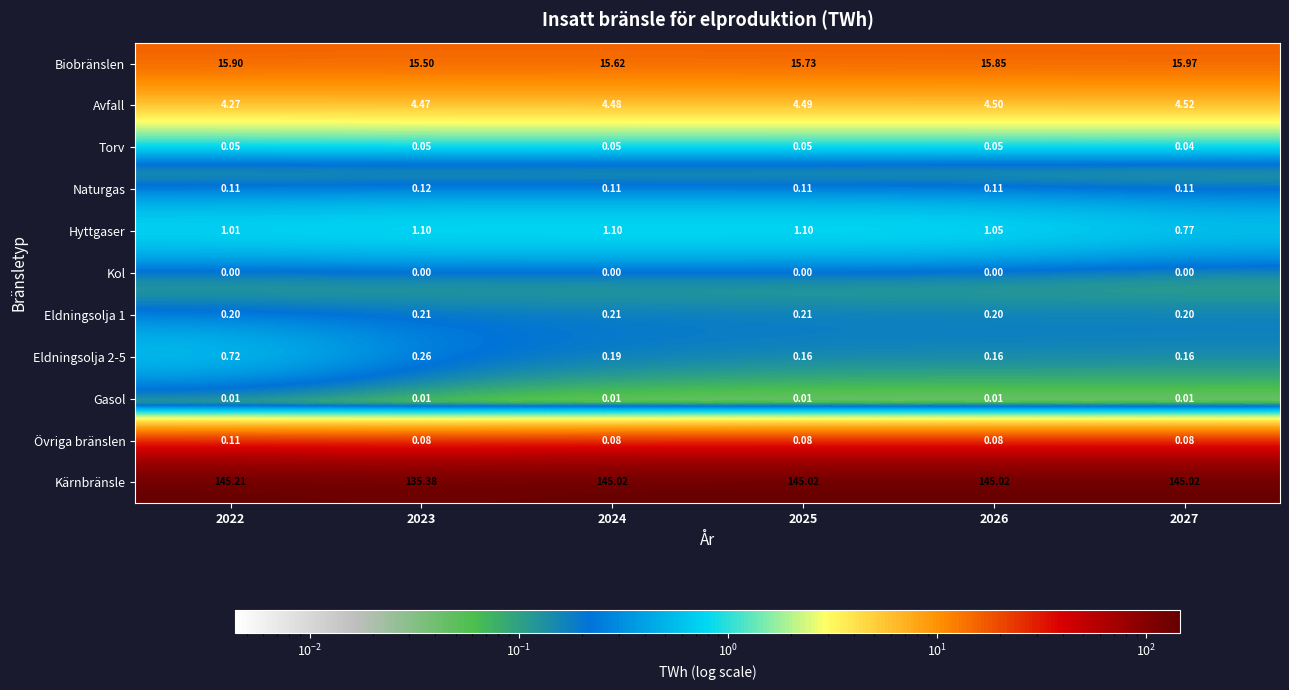

Between 2025 and 2026, which series saw the biggest shift?

Biobränslen